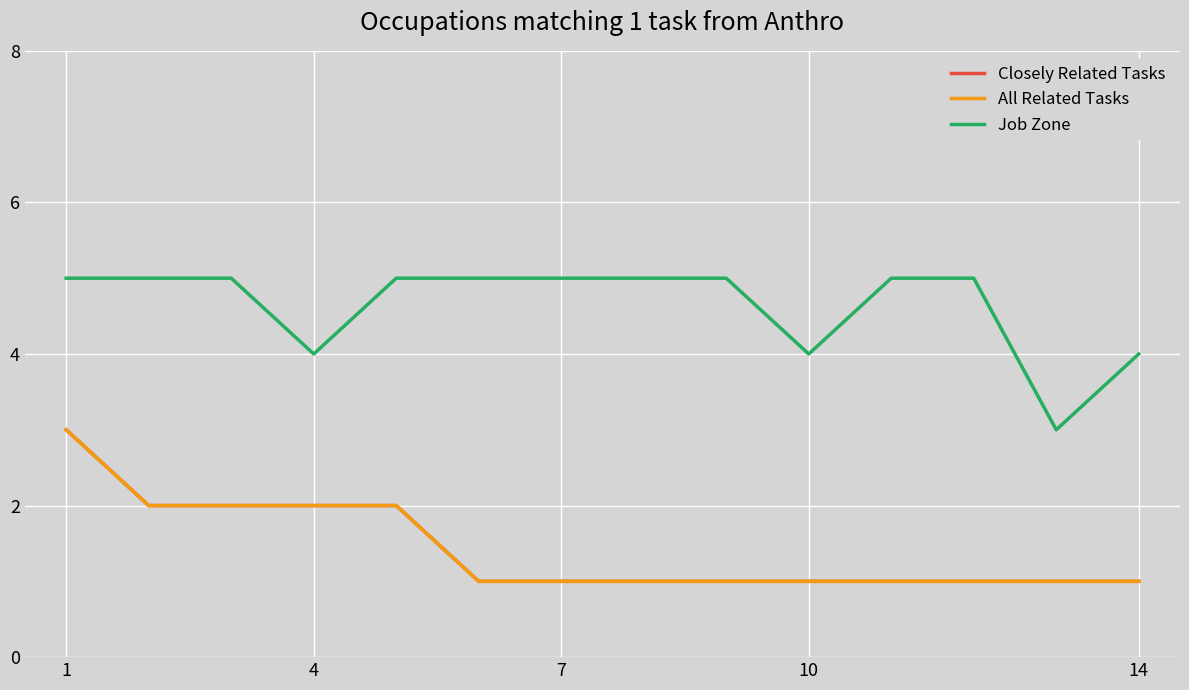

How many Job Zone values are between 4 and 5?

13